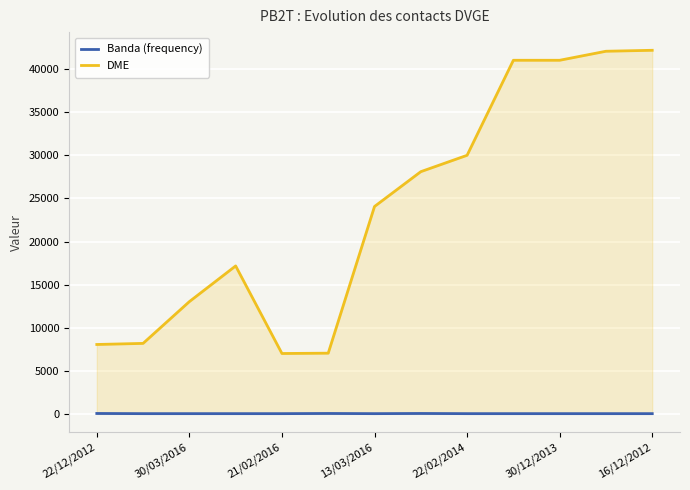

True or false: DME has a value of 50154 at 7.

False